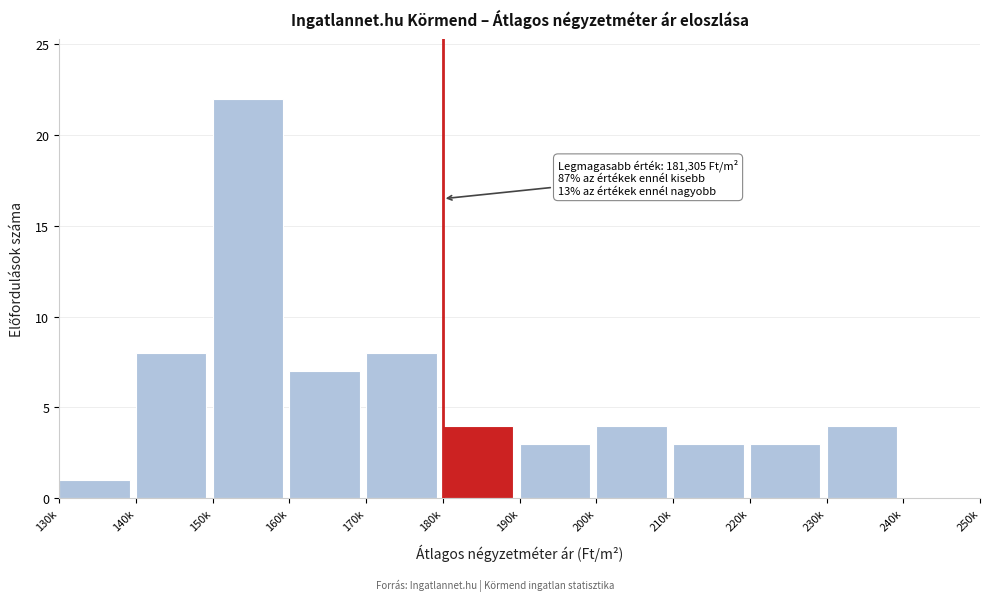

Reading right to left, list all the values displayed in this chart.

240k=0	230k=4	220k=3	210k=3	200k=4	190k=3	180k=4	170k=8	160k=7	150k=22	140k=8	130k=1